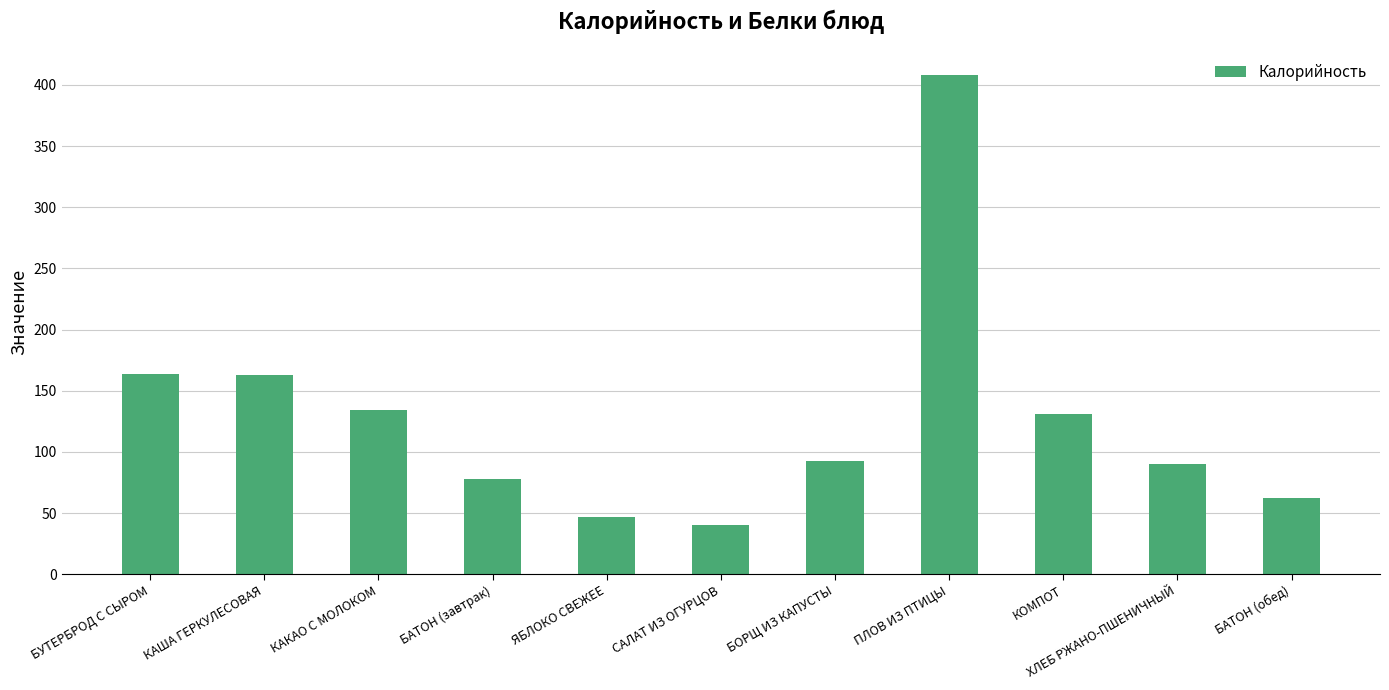

The value at ХЛЕБ РЖАНО-ПШЕНИЧНЫЙ is 54.8. True or false?

False